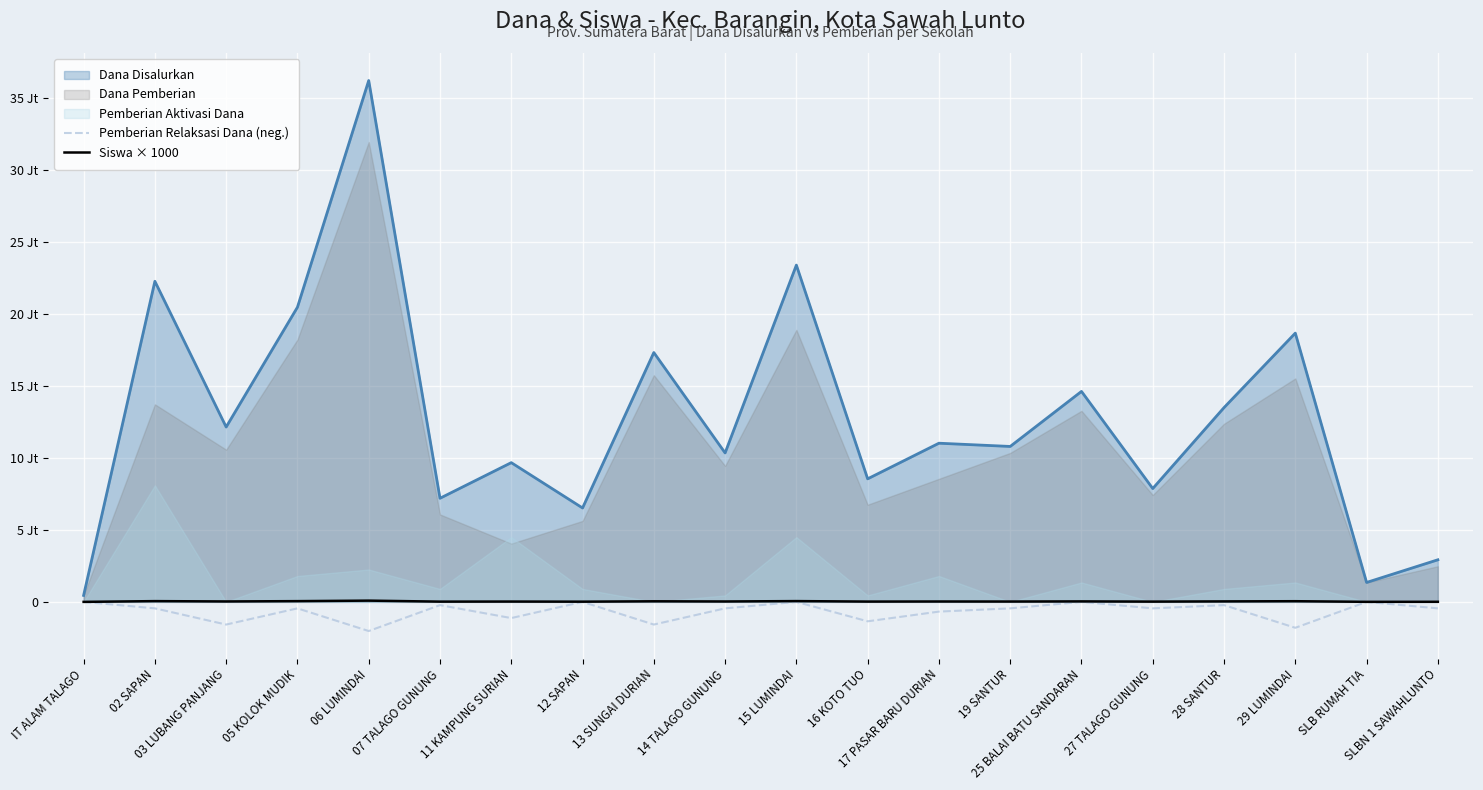

True or false: Siswa × 1000 and Pemberian Relaksasi Dana (neg.) cross at least once.

False